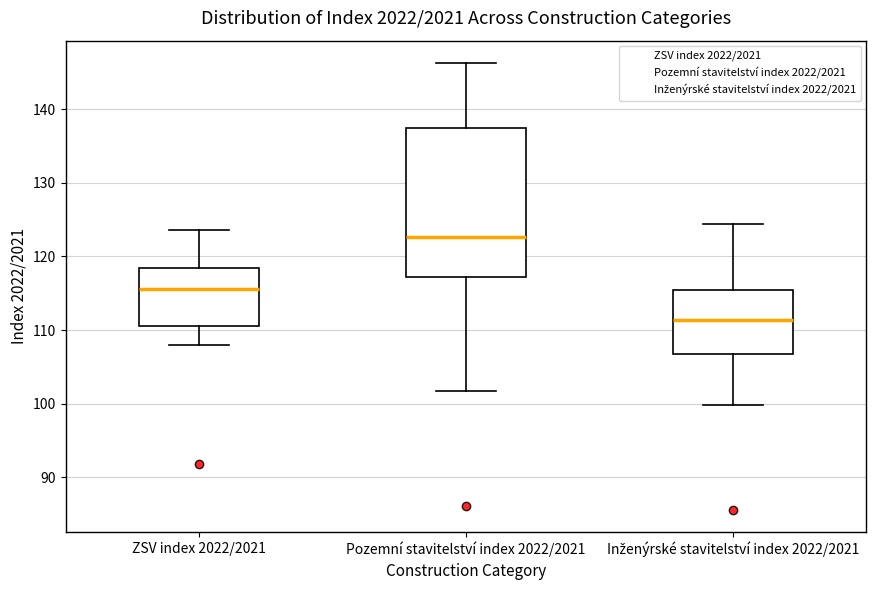

Which box is the tallest, from its lower edge to its upper edge?

Pozemní stavitelství index 2022/2021